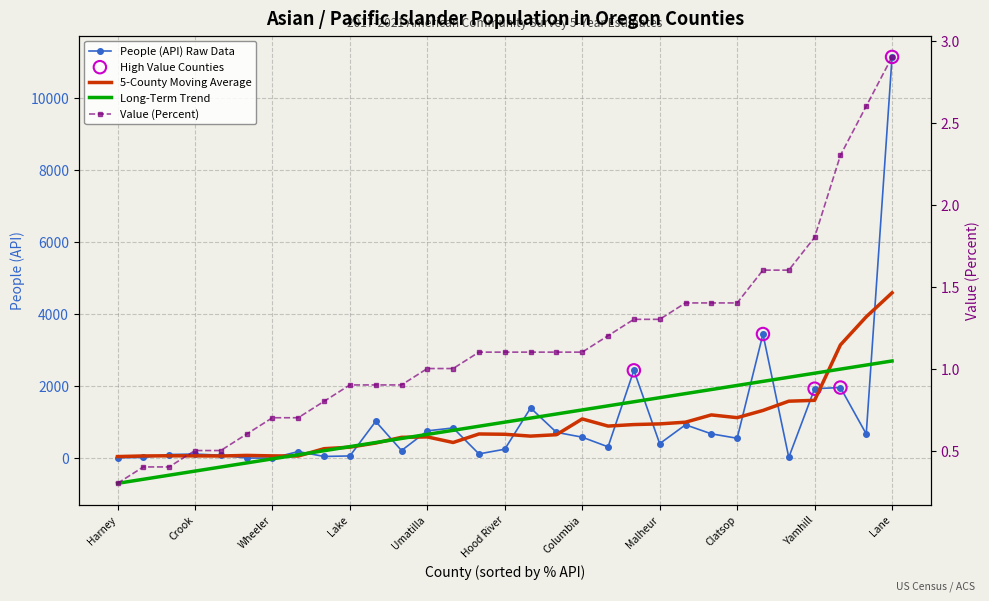

At how many categories does at least one series exceed 10907?

1